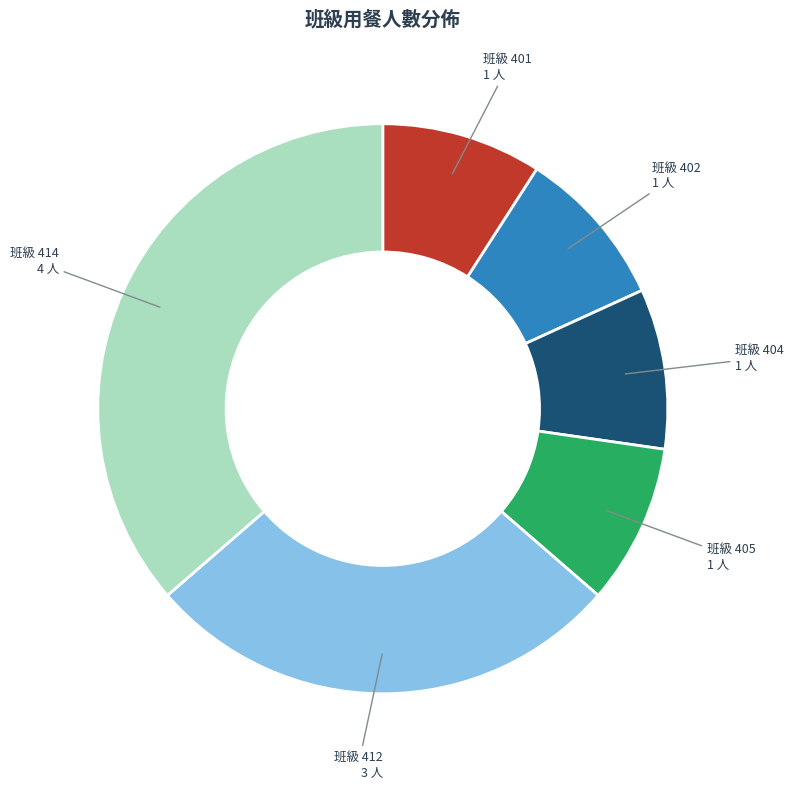

Does any single category account for the majority?

No